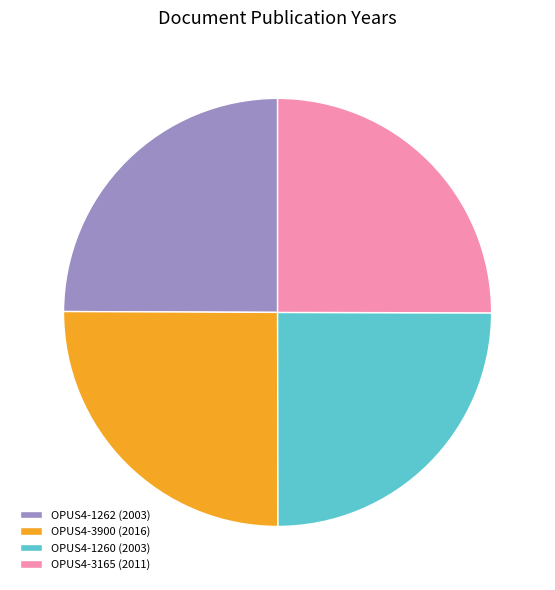

Is it true that OPUS4-1260 (2003) is 25% of the pie?

True